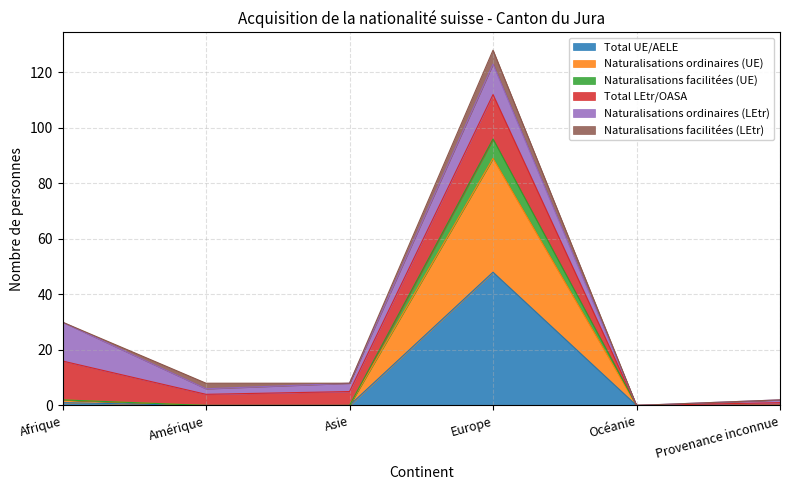

Between Amérique and Provenance inconnue, which is larger?

Amérique